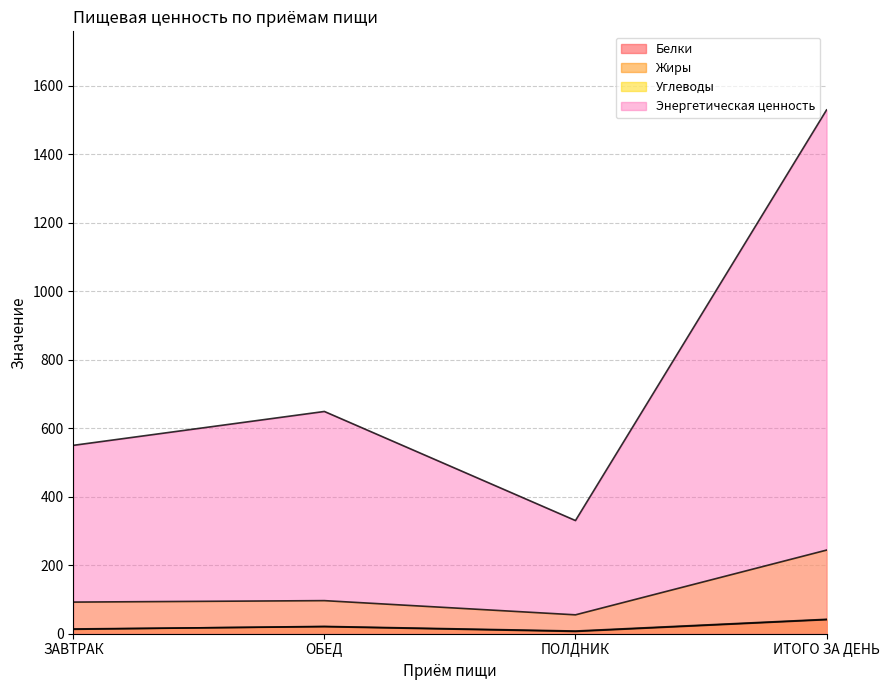

How many lines are shown in the chart?

4